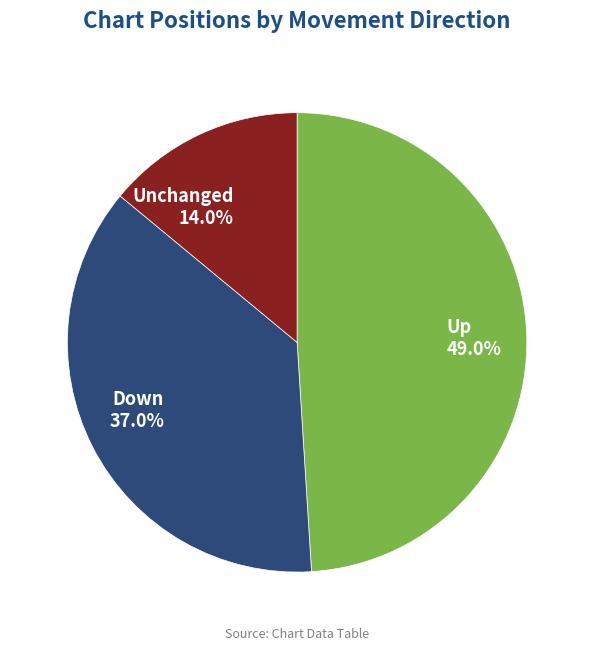

Does any single category account for the majority?

No